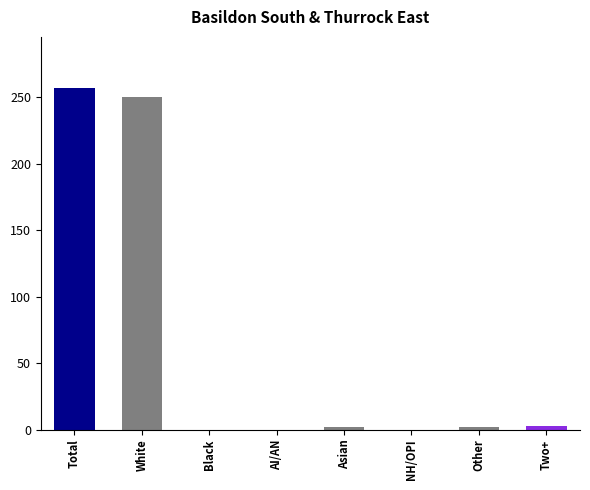

True or false: the data shows 250 at White.

True